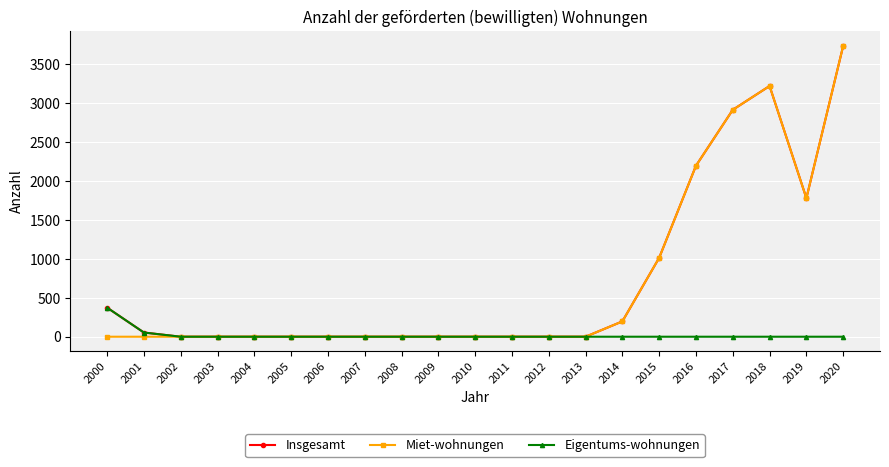

How many values in the Miet-wohnungen series exceed 0?

7